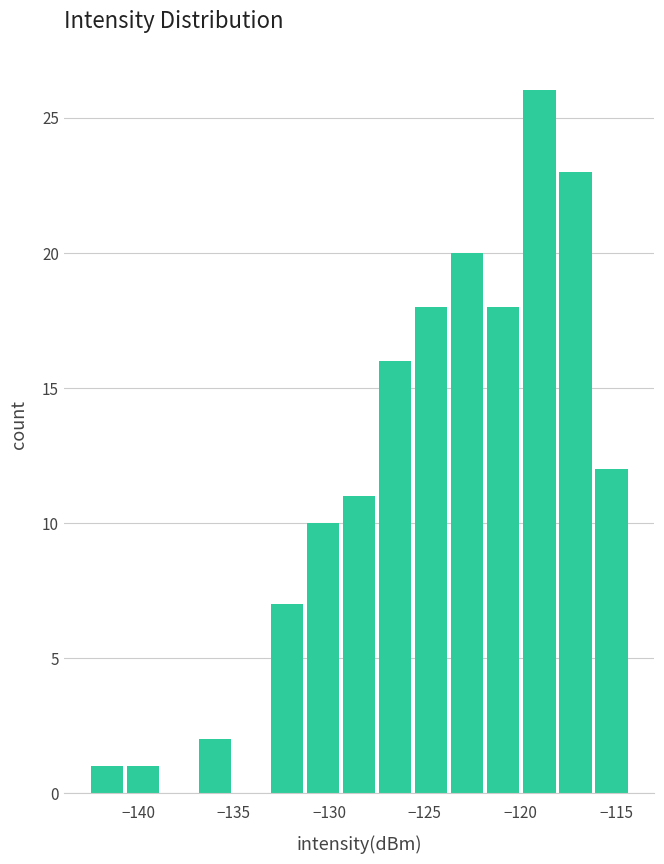

Read against the x-axis, roughly where is the centre of the tallest bar?

-119.0